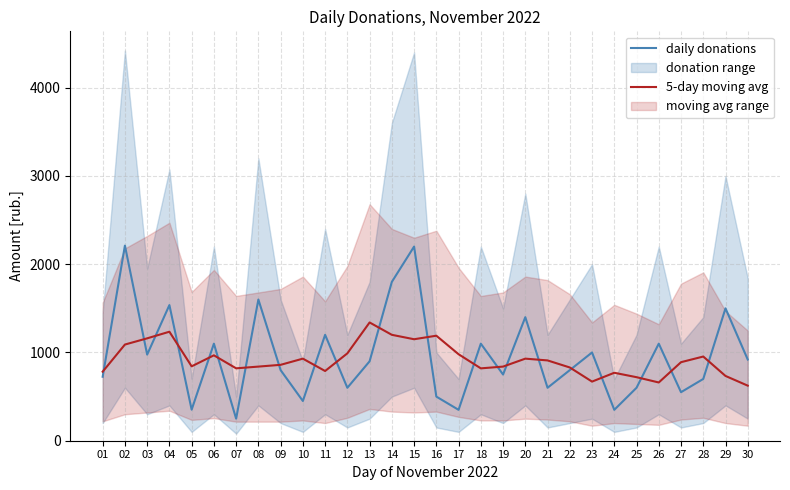

At which category does 5-day moving avg reach its first local valley?

05